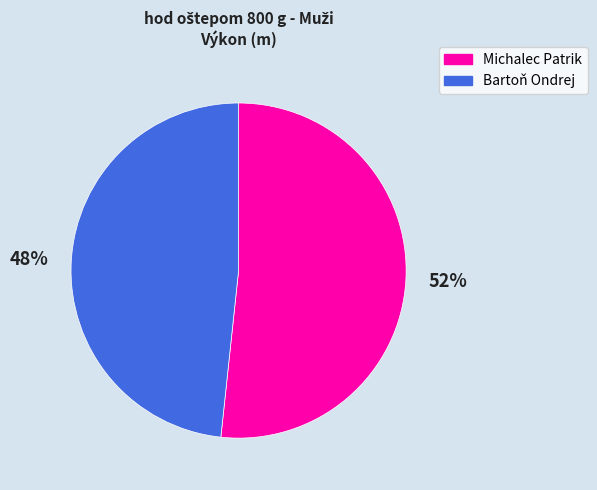

True or false: Bartoň Ondrej accounts for 39% of the total.

False